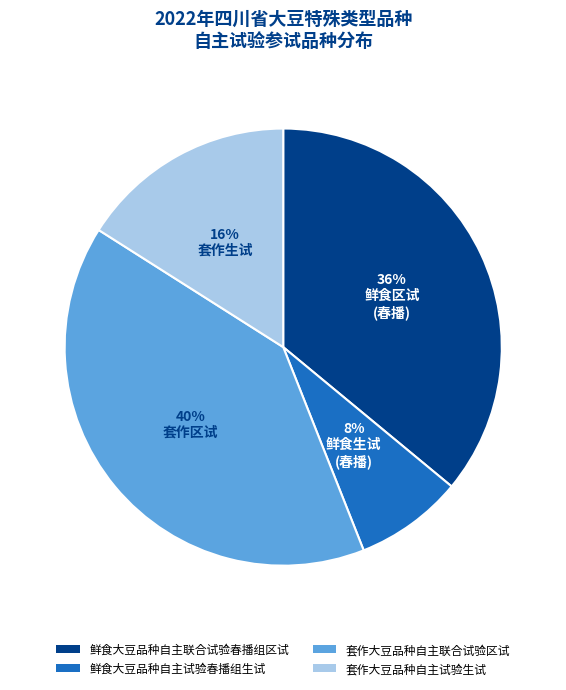

Do 套作大豆品种自主试验生试 and 套作大豆品种自主联合试验区试 together represent more than half of the pie?

Yes